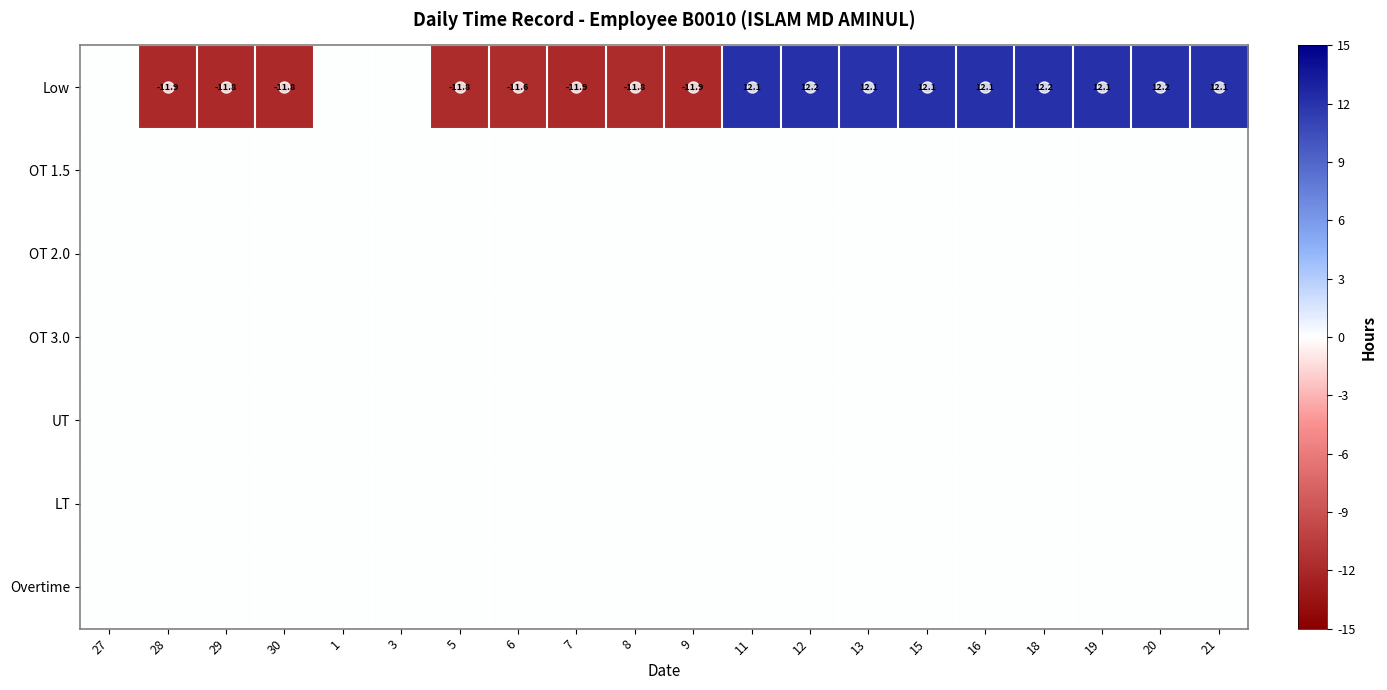

The Low series shows 12.1 at 11. True or false?

True